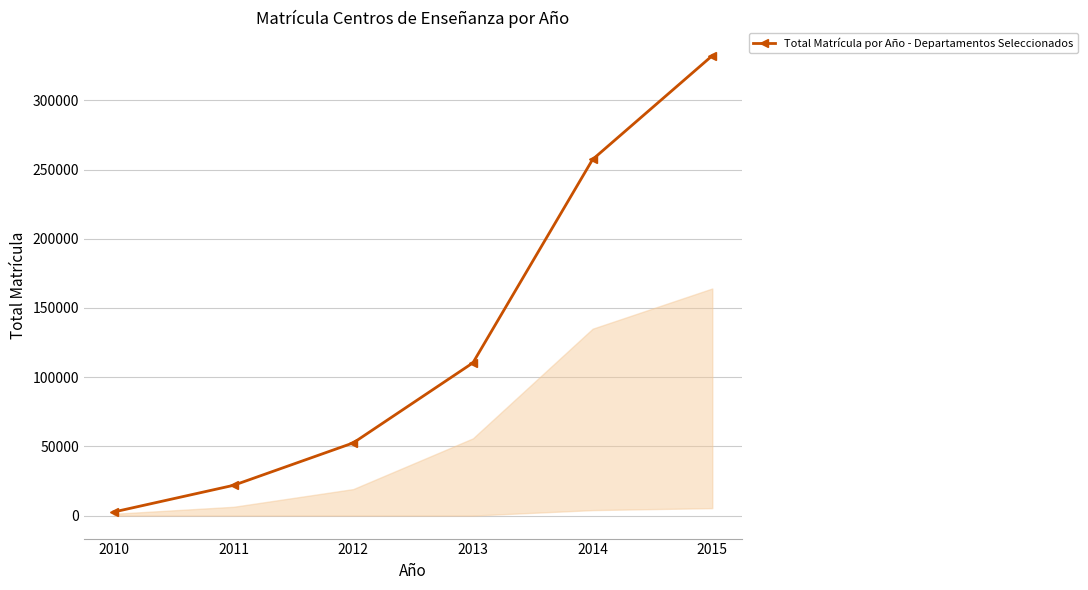

What is the minimum value shown in the chart?

2618